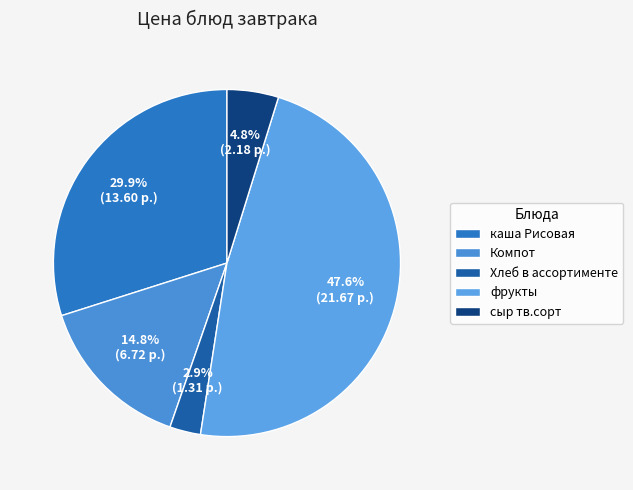

How many segments does this pie chart have?

5